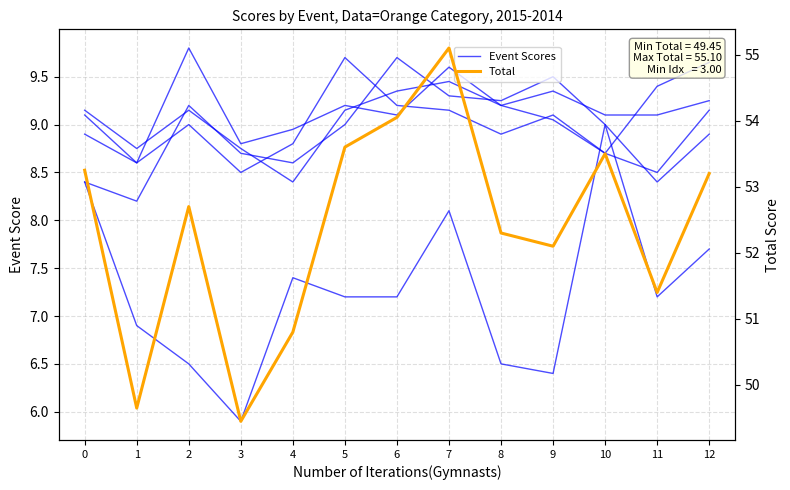

What is the value of the TRAMPETTE point at the 4th from the left?

8.8